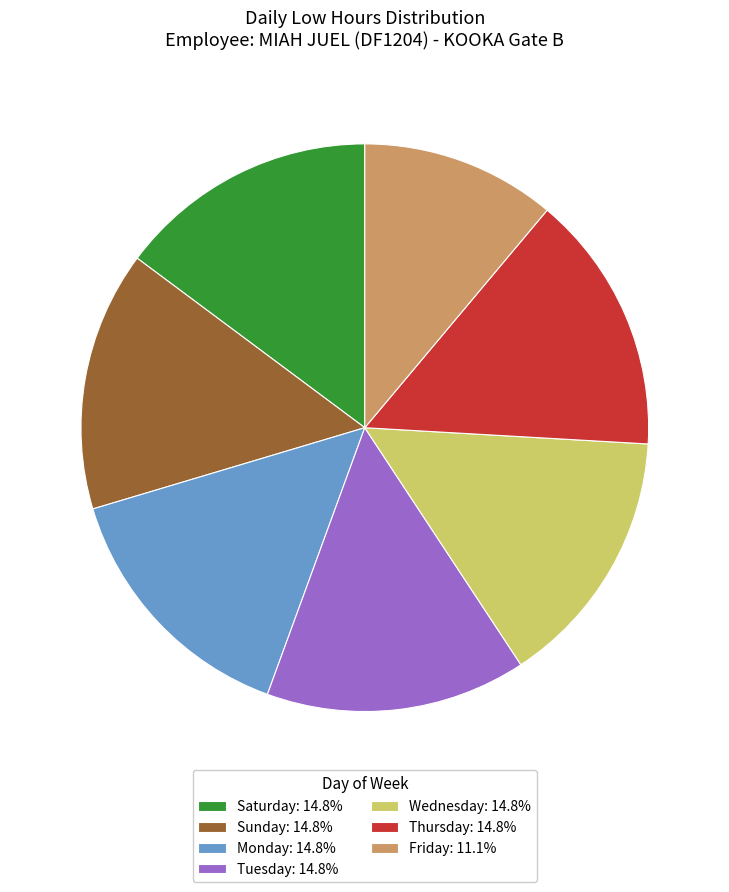

What is the ratio of the value at Monday: 14.8% to the value at Friday: 11.1%?

1.3